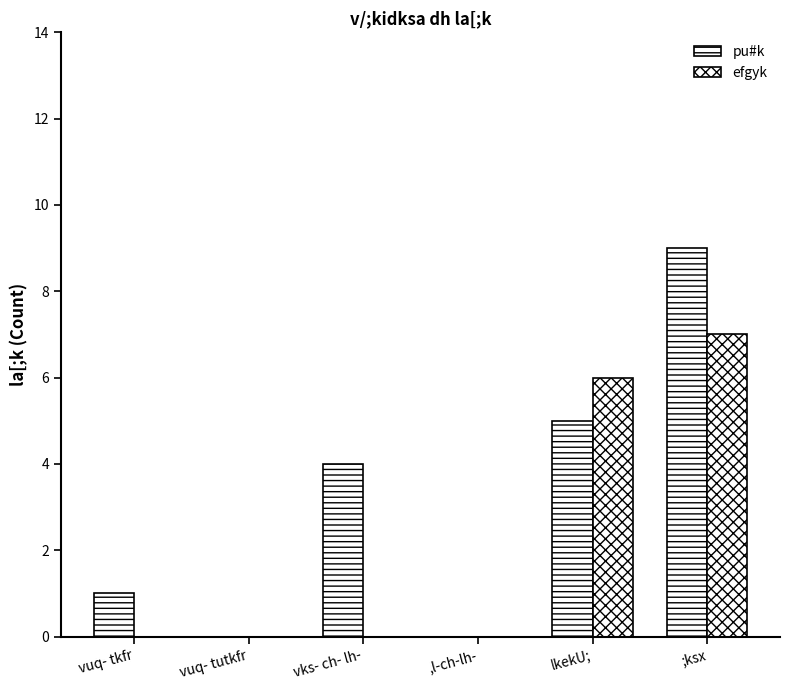

What is the value of the efgyk bar at the 6th from the left?

7